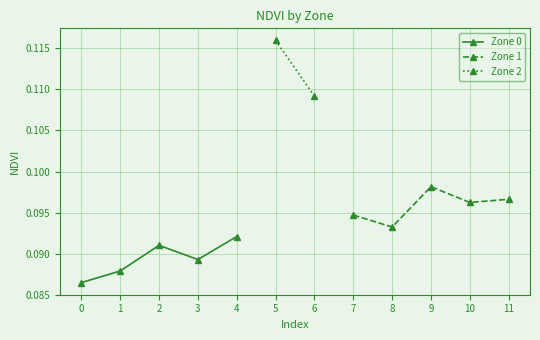

True or false: Zone 1 and Zone 0 intersect in this chart.

False